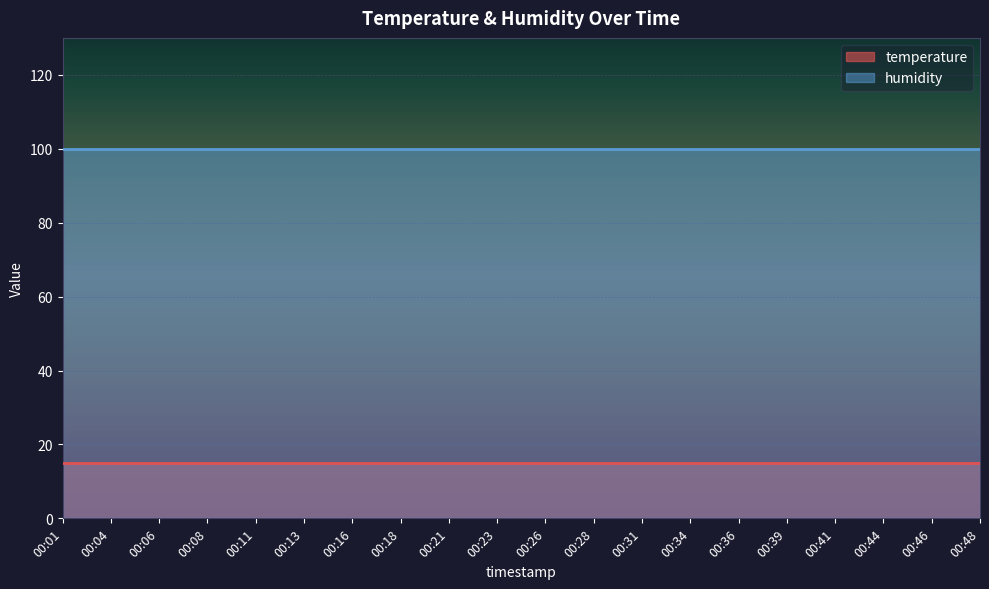

What is the sum of the humidity values at 00:16 and 00:21?

199.8